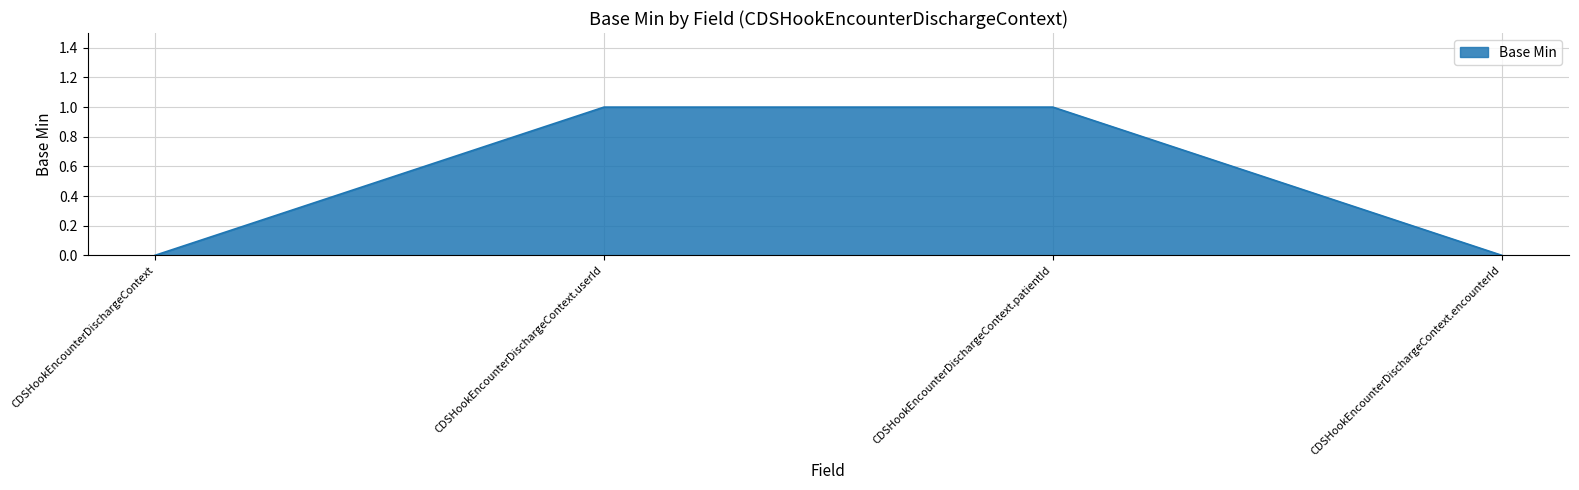

The value at CDSHookEncounterDischargeContext.userId is 1. True or false?

True